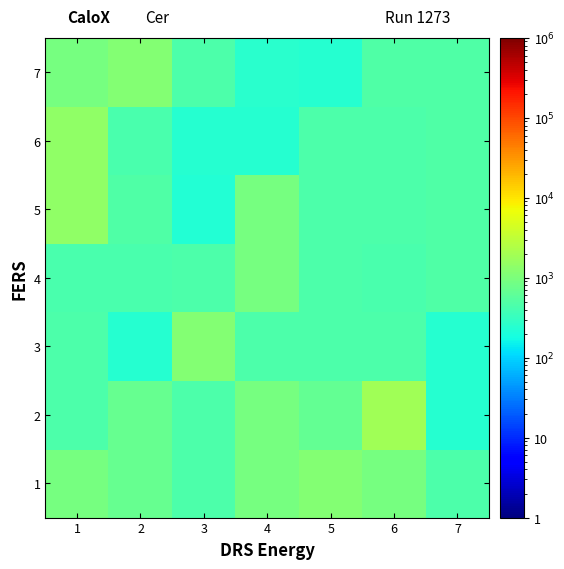

At how many categories does at least one series exceed 1297?

2